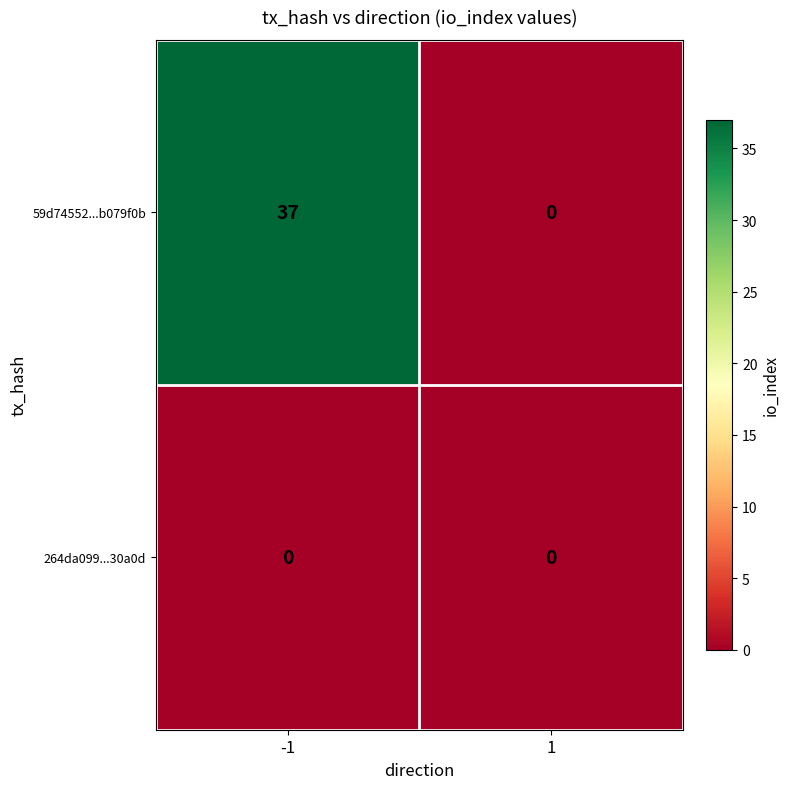

Count the number of data series in this chart.

2